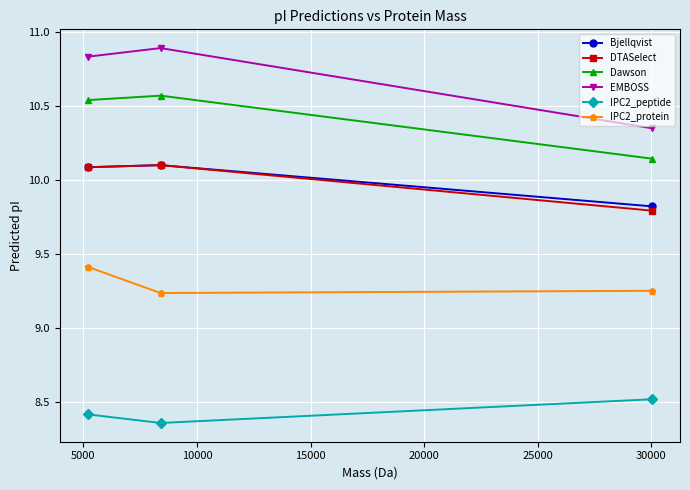

What is the value of the IPC2_protein point at the 1st from the left?

9.4